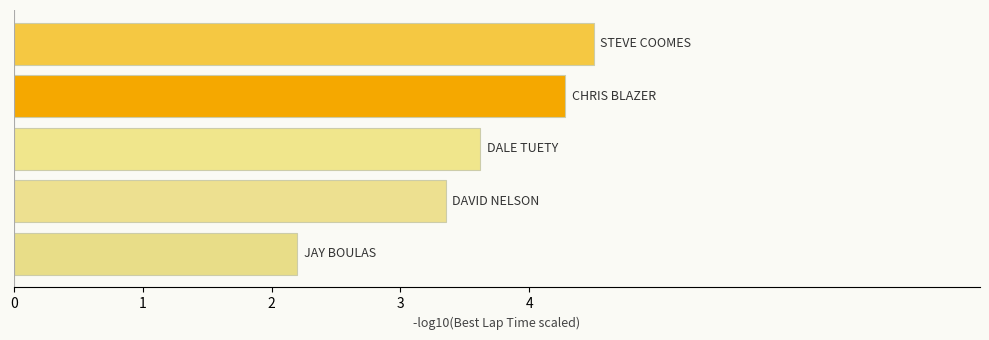

How many bars are there in total?

5